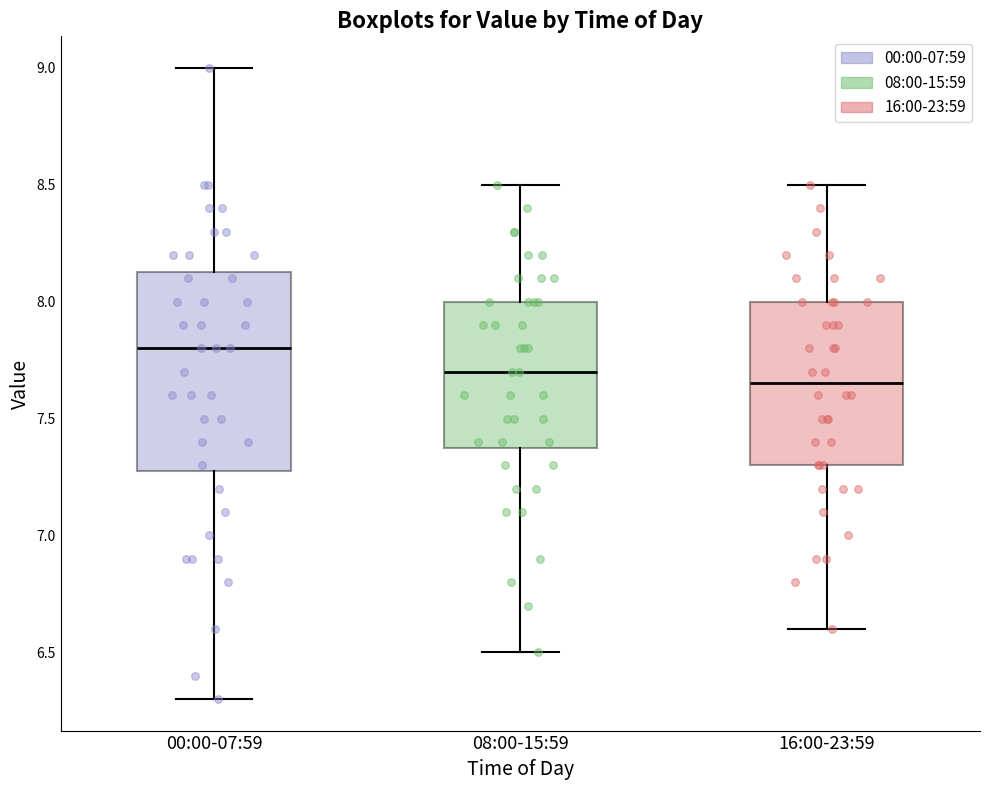

Reading left to right, read every box against the y-axis: the position of its median line, the range the box covers, and the ends of its whiskers. The values are not printed on the chart, so give them approximately, as read against the axis.

00:00-07:59: median 7.80, box 7.30 to 8.15, whiskers 6.30 to 9.00
08:00-15:59: median 7.70, box 7.40 to 8.00, whiskers 6.50 to 8.50
16:00-23:59: median 7.65, box 7.30 to 8.00, whiskers 6.60 to 8.50